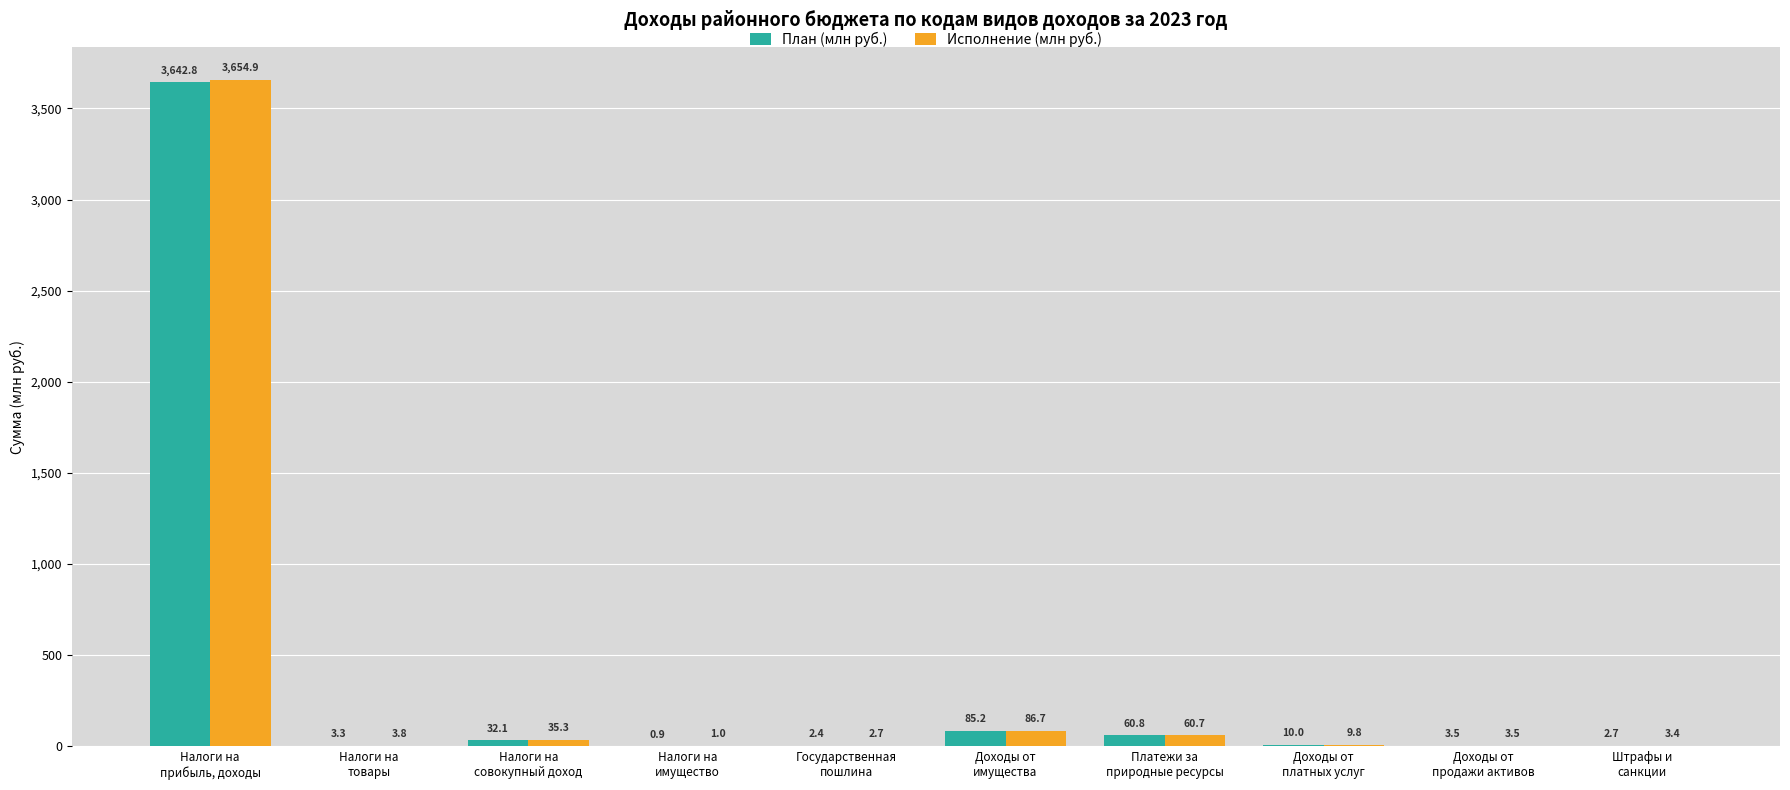

The Исполнение (млн руб.) series shows 3.5 at Доходы от
продажи активов. True or false?

True